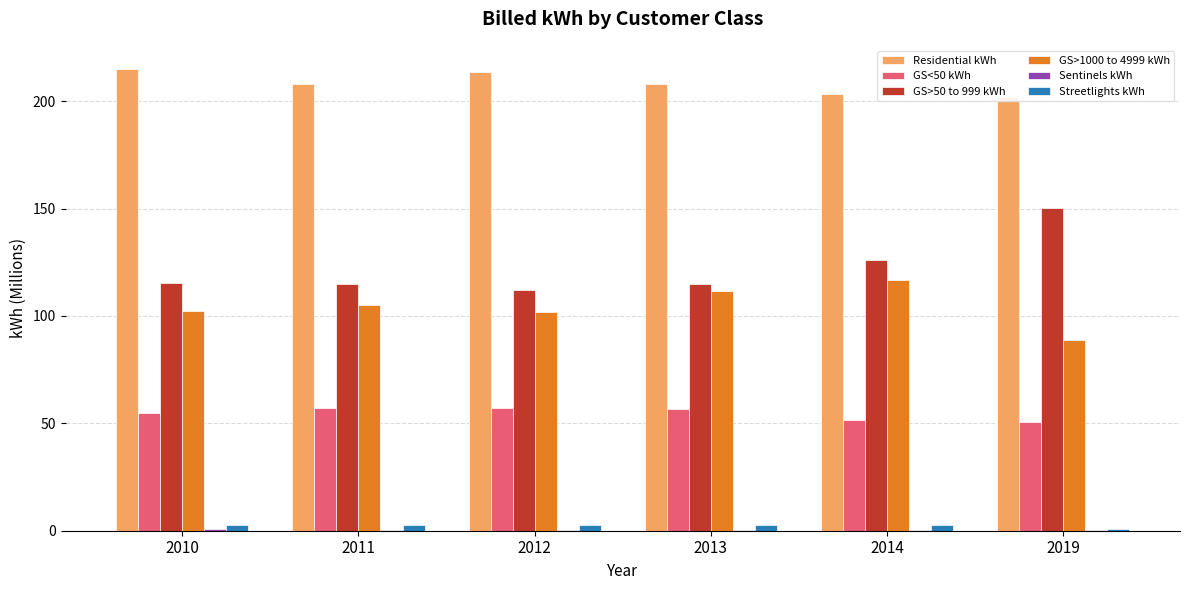

At which label does GS>50 to 999 kWh reach its peak?

2019